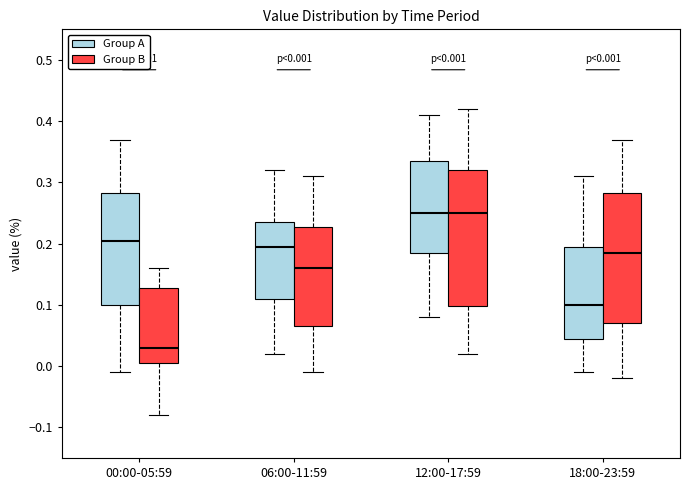

Which box has the lowest median line?

00:00-05:59 (Group B)